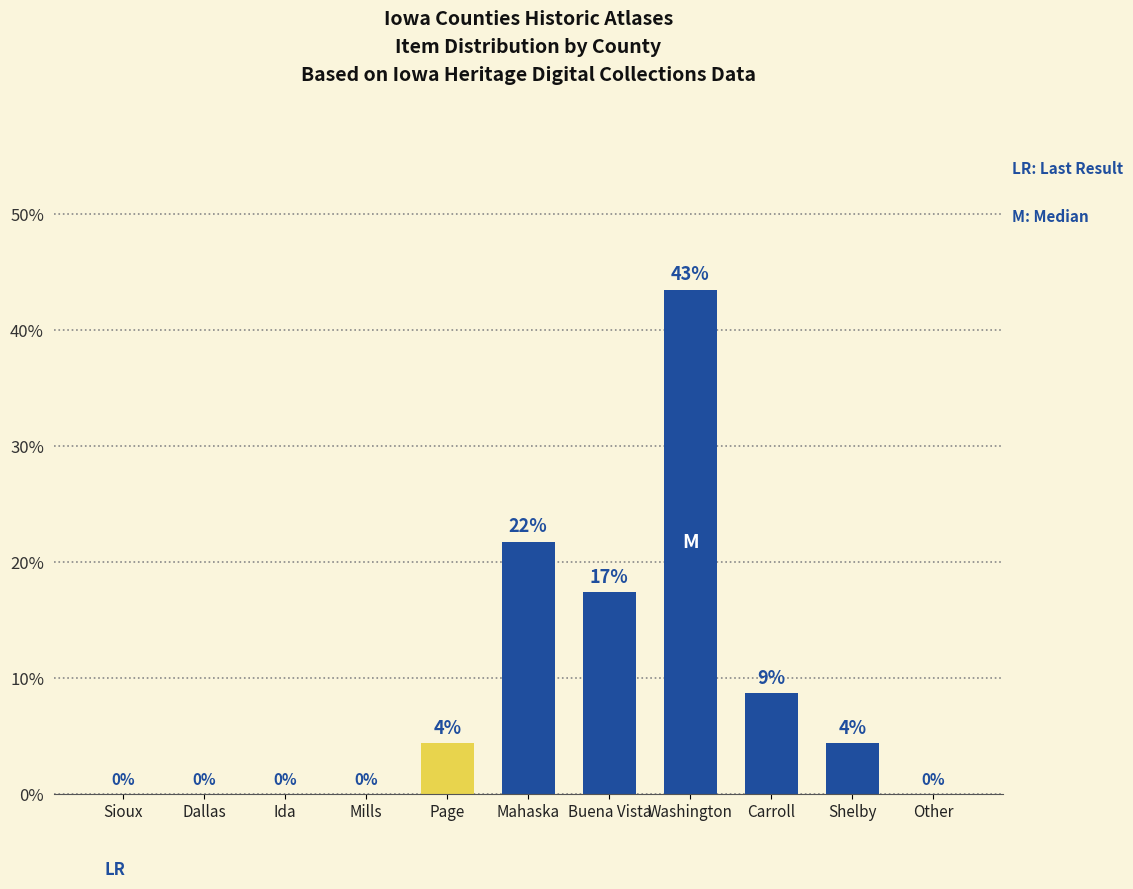

How many distinct data groups are displayed?

1